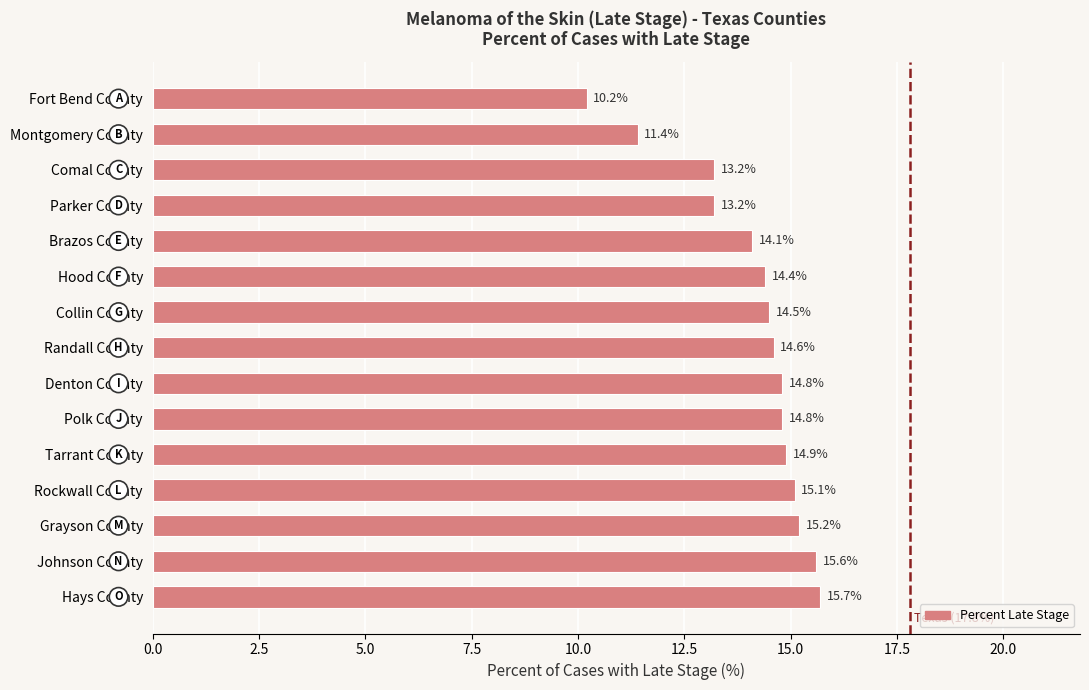

True or false: the data shows 6.1 at Randall County.

False